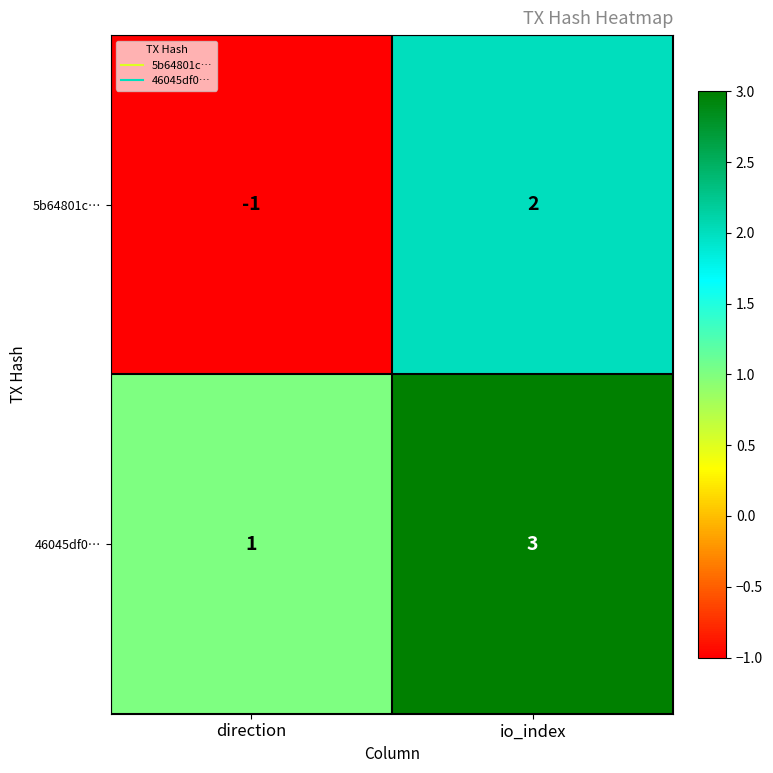

Which label corresponds to the largest value in the chart?

io_index